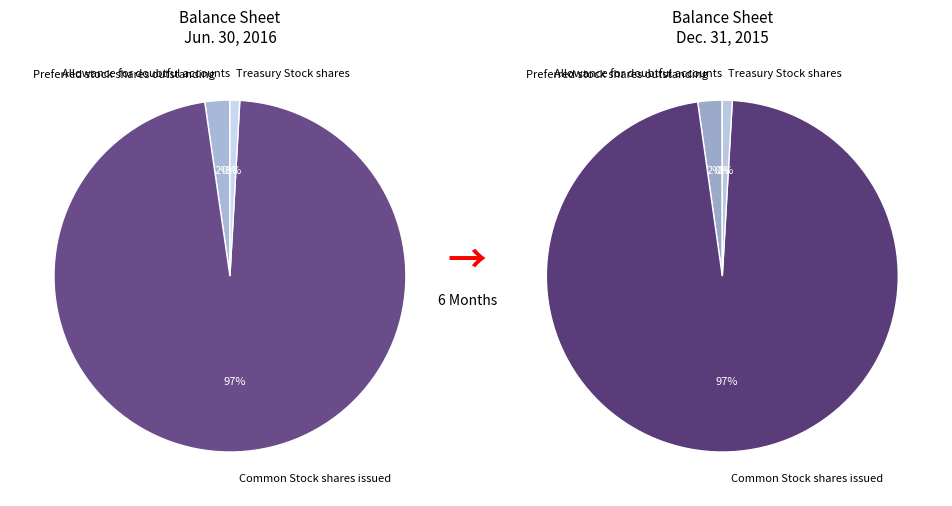

Is Common Stock shares issued the majority of the pie?

Yes